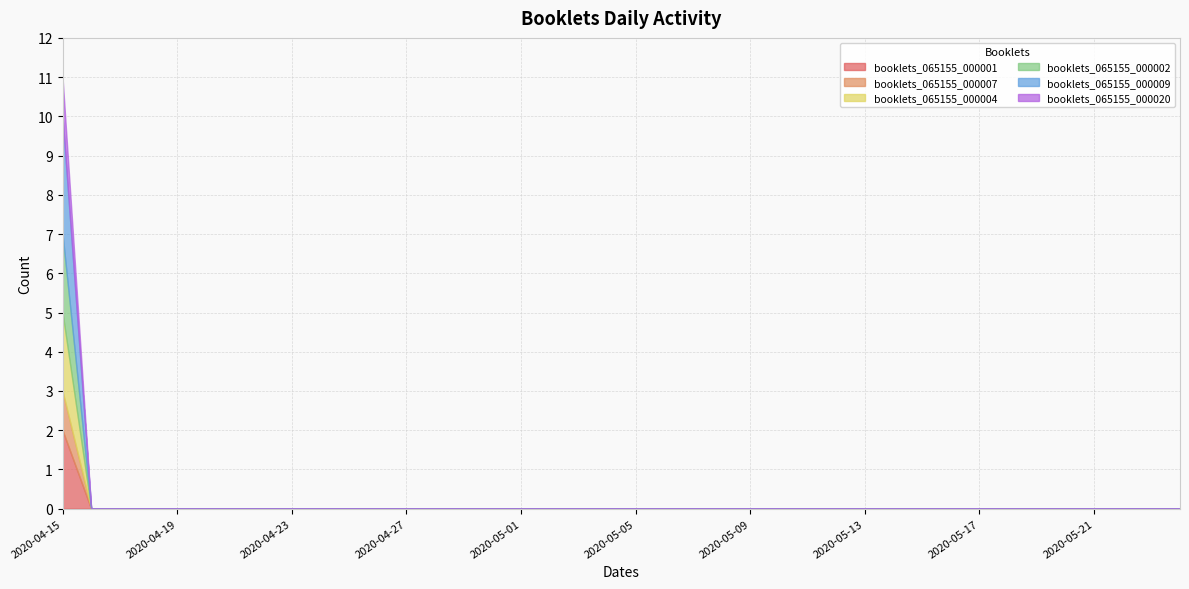

List the series in order of their peak value, highest first.

booklets_065155_000009, booklets_065155_000001, booklets_065155_000004, booklets_065155_000002, booklets_065155_000007, booklets_065155_000020